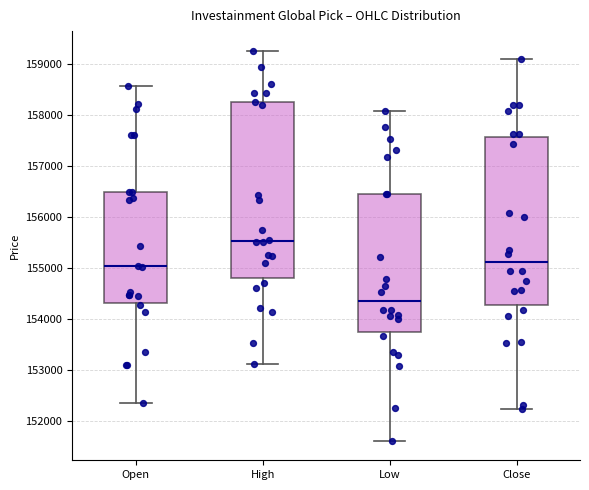

Which box has the lowest median line?

Low